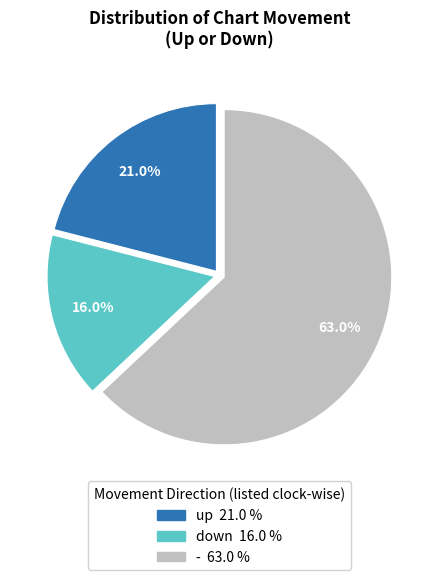

Which has a higher value, down or up?

up